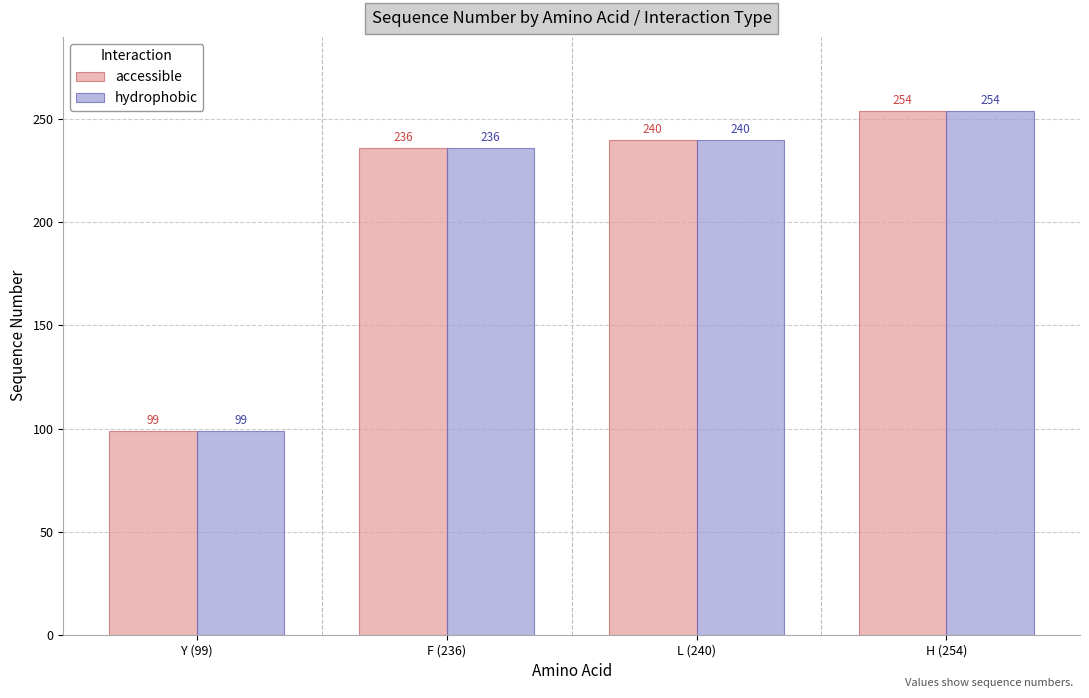

What is the average value of the accessible series?

207